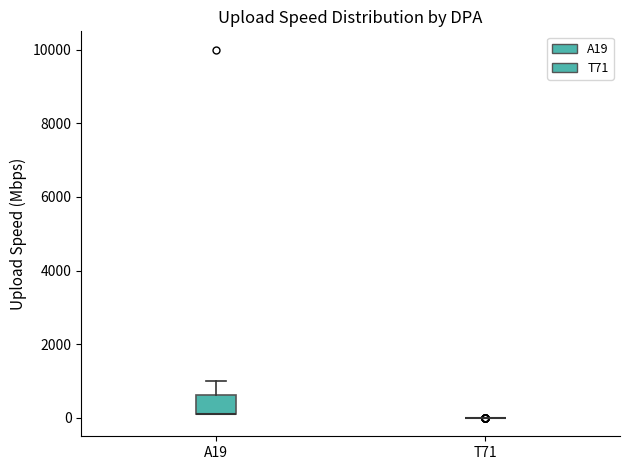

Reading left to right, transcribe this box plot: for each box, give where its median line is, the range the box spans, and where its two whiskers end, as read against the y-axis. The values are not printed on the chart, so give them approximately, as read against the axis.

A19: median 200 (drawn on the box's lower edge), box 200 to 600, whiskers 200 to 1000
T71: box collapsed to a line at 0, whiskers 0 to 0